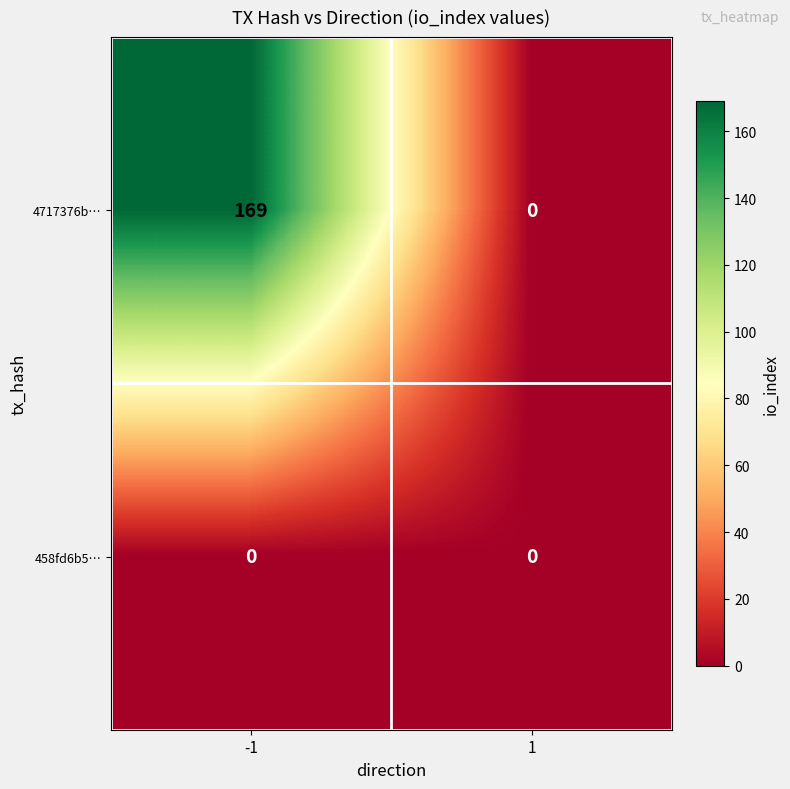

Between -1 and 1, which series saw the biggest shift?

4717376b…